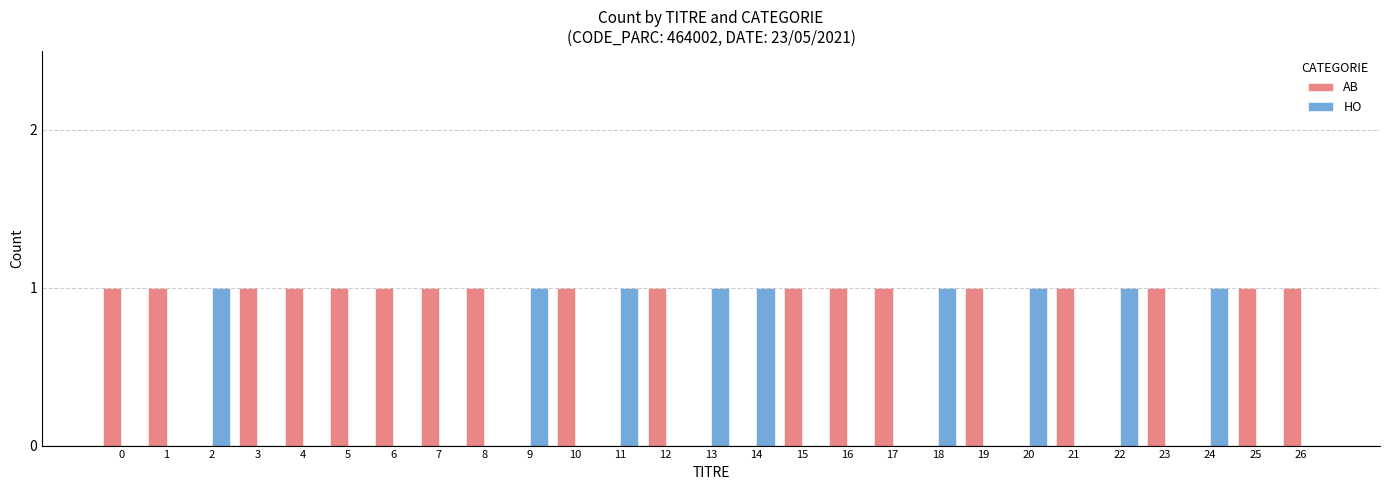

Does the chart contain stacked bars?

No